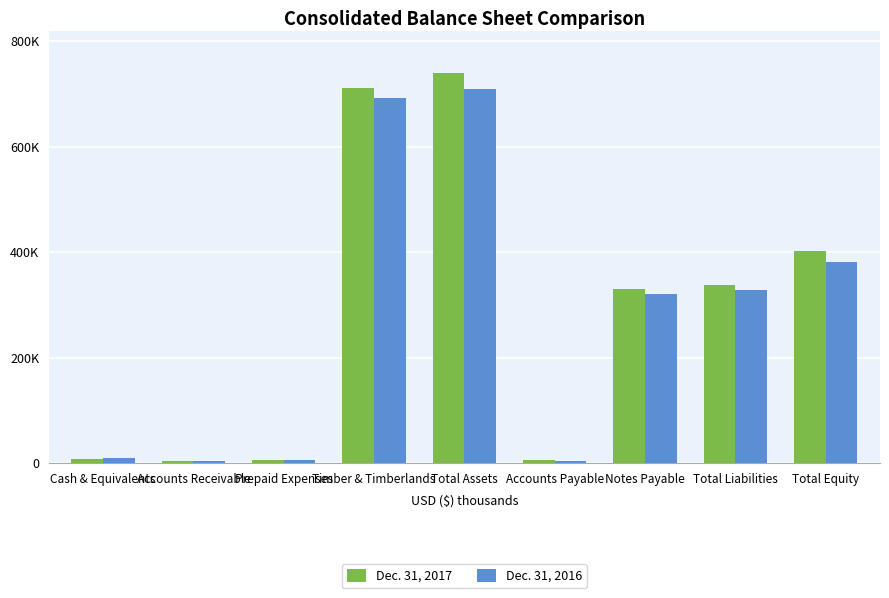

What are all the series names shown in the legend?

Dec. 31, 2017, Dec. 31, 2016